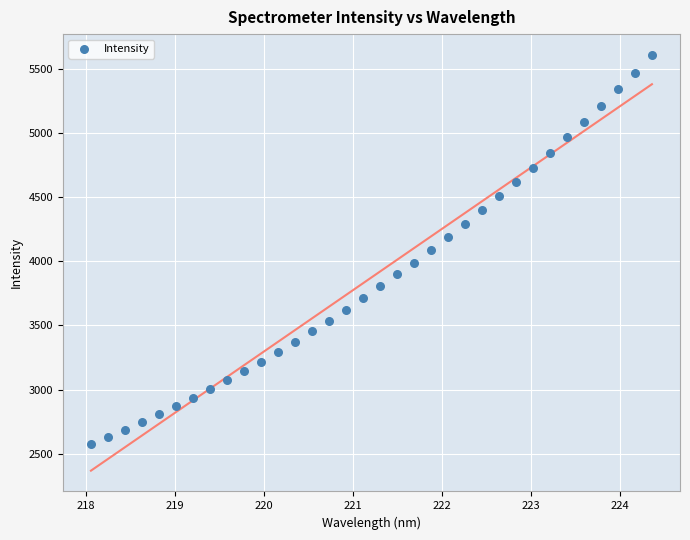

What is the range of X values (max minus min)?

6.3